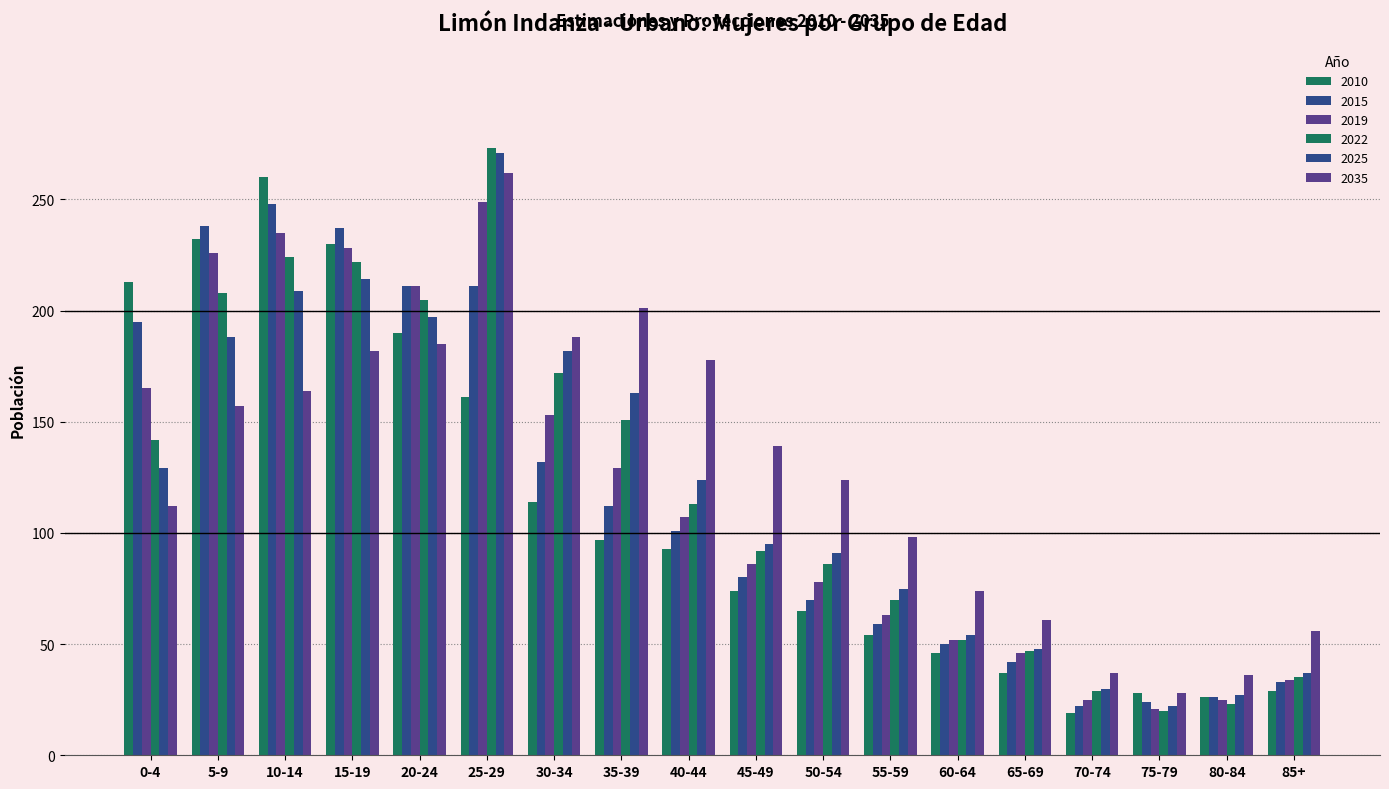

At how many categories does at least one series exceed 41?

15